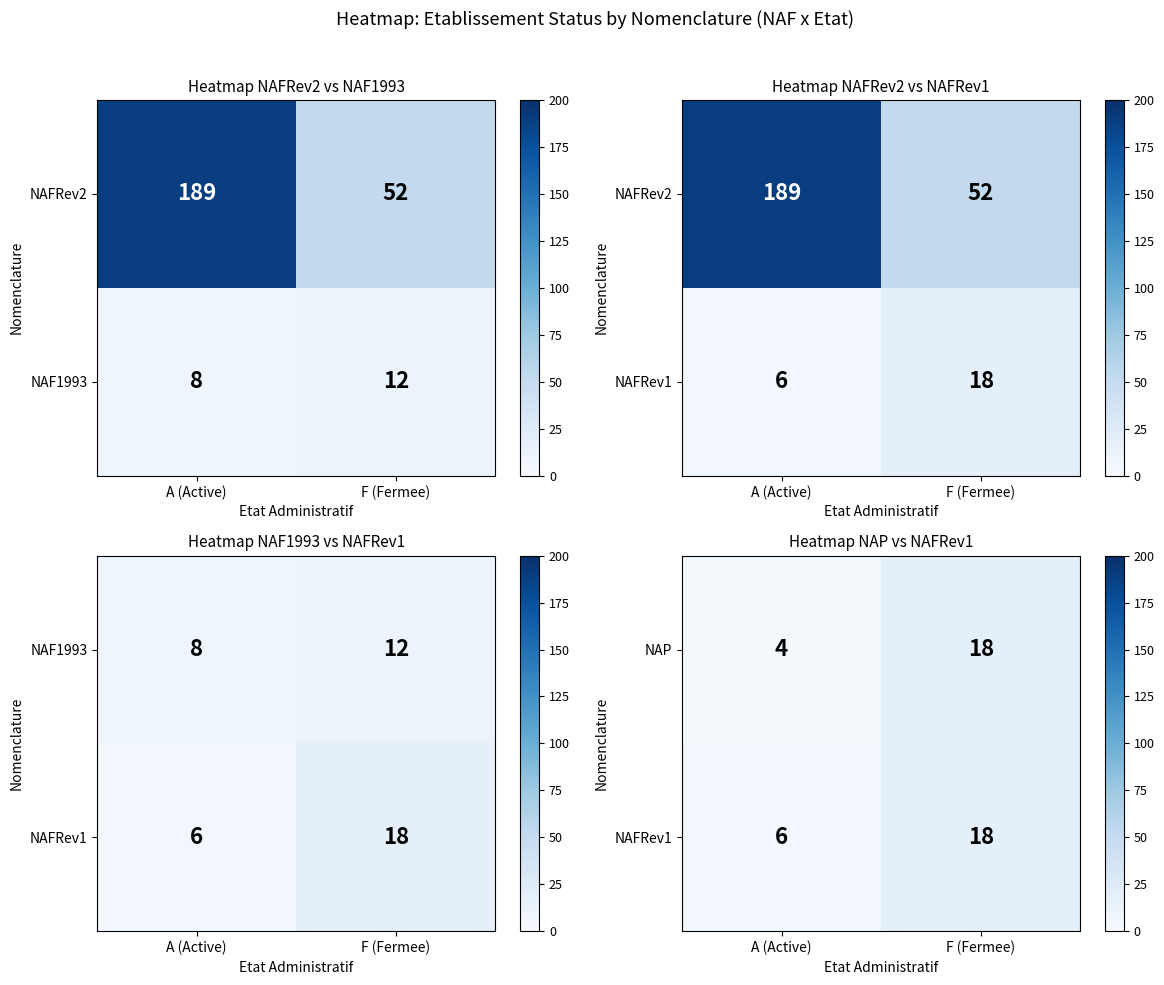

How many data points in NAP are less than 18?

1